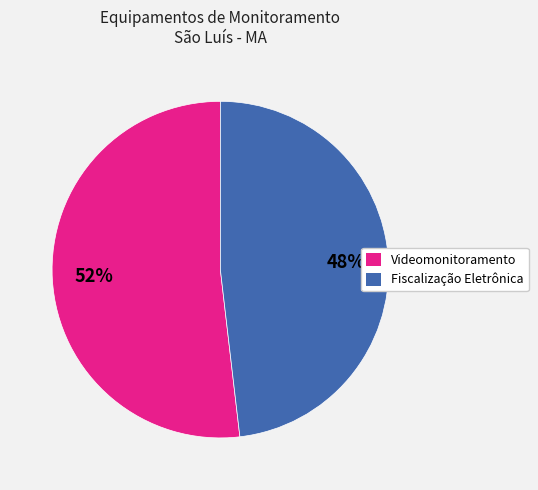

Which category has the biggest portion of the pie?

Videomonitoramento